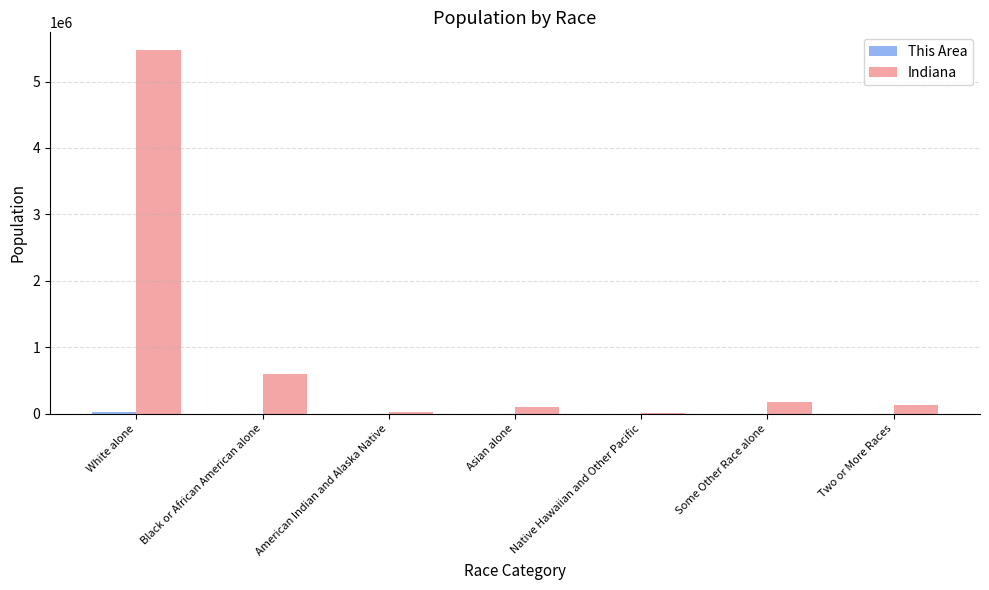

What is the maximum value for Indiana?

5467906